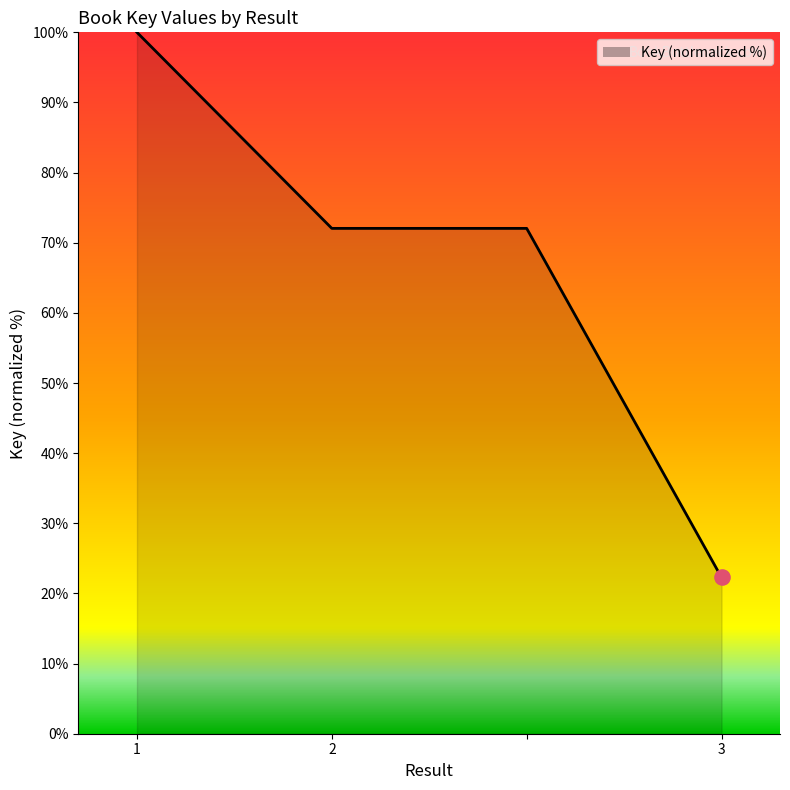

What is the greatest value displayed?

100.0